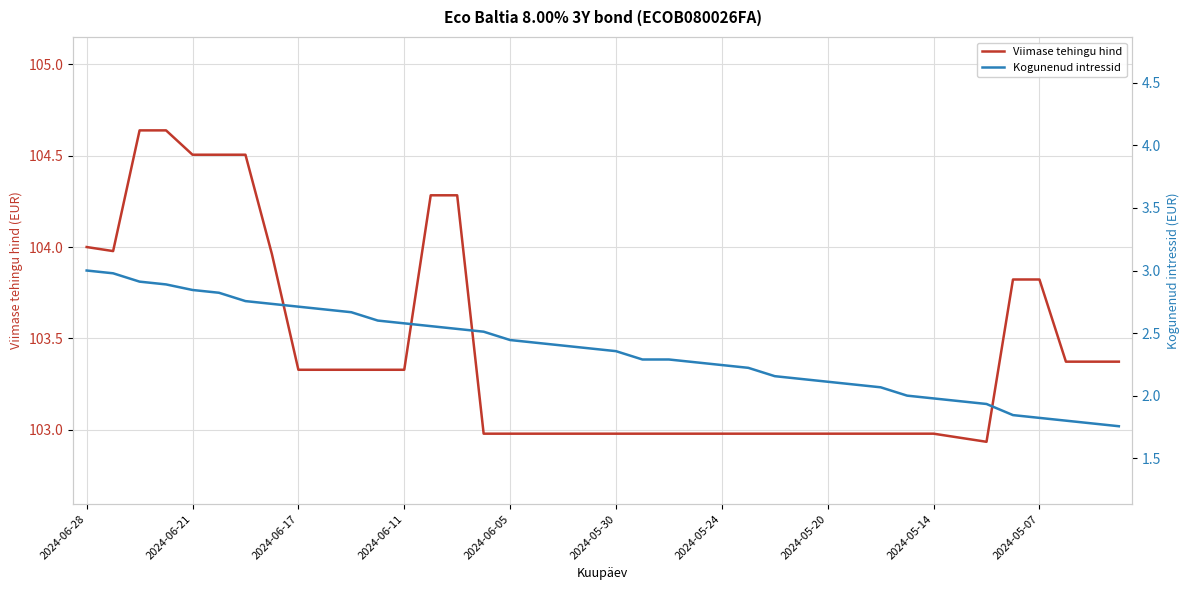

The Kogunenud intressid series shows 4.0 at 22. True or false?

False